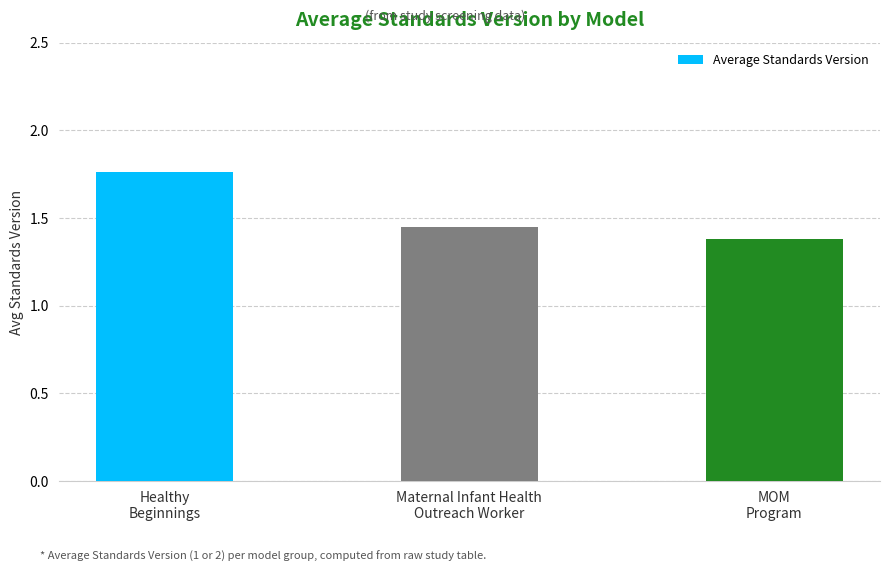

What is the sum of the values at Healthy
Beginnings and Maternal Infant Health
Outreach Worker?

3.2